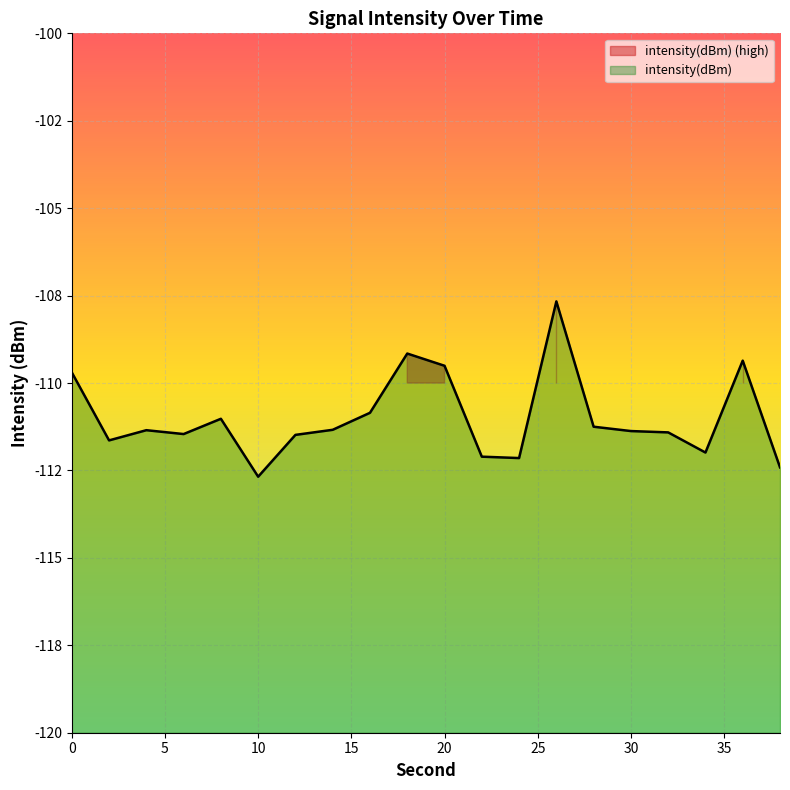

What is the average value?

-111.0